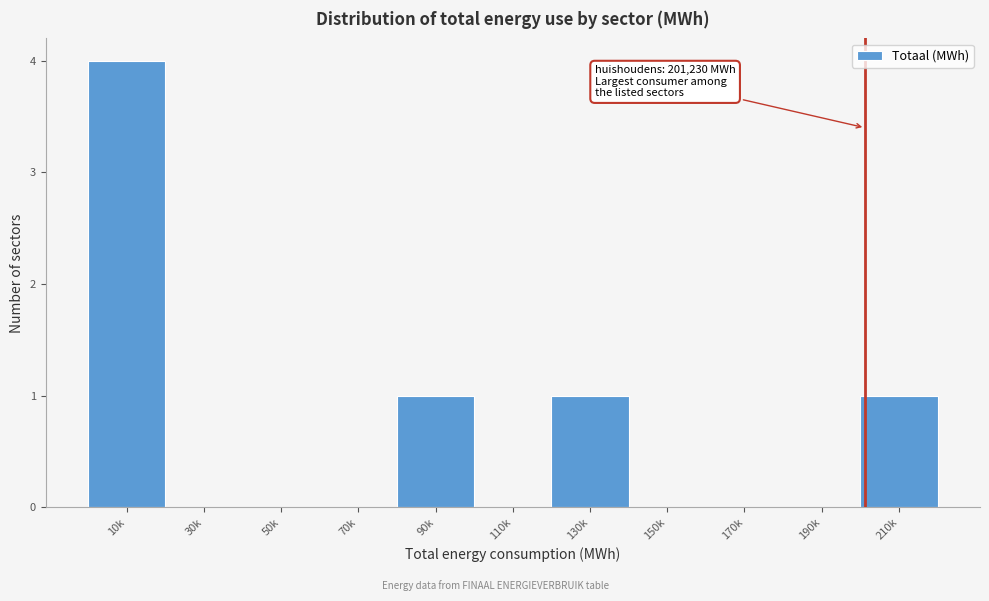

Reading left to right, list all the values displayed in this chart.

10k=4	30k=0	50k=0	70k=0	90k=1	110k=0	130k=1	150k=0	170k=0	190k=0	210k=1